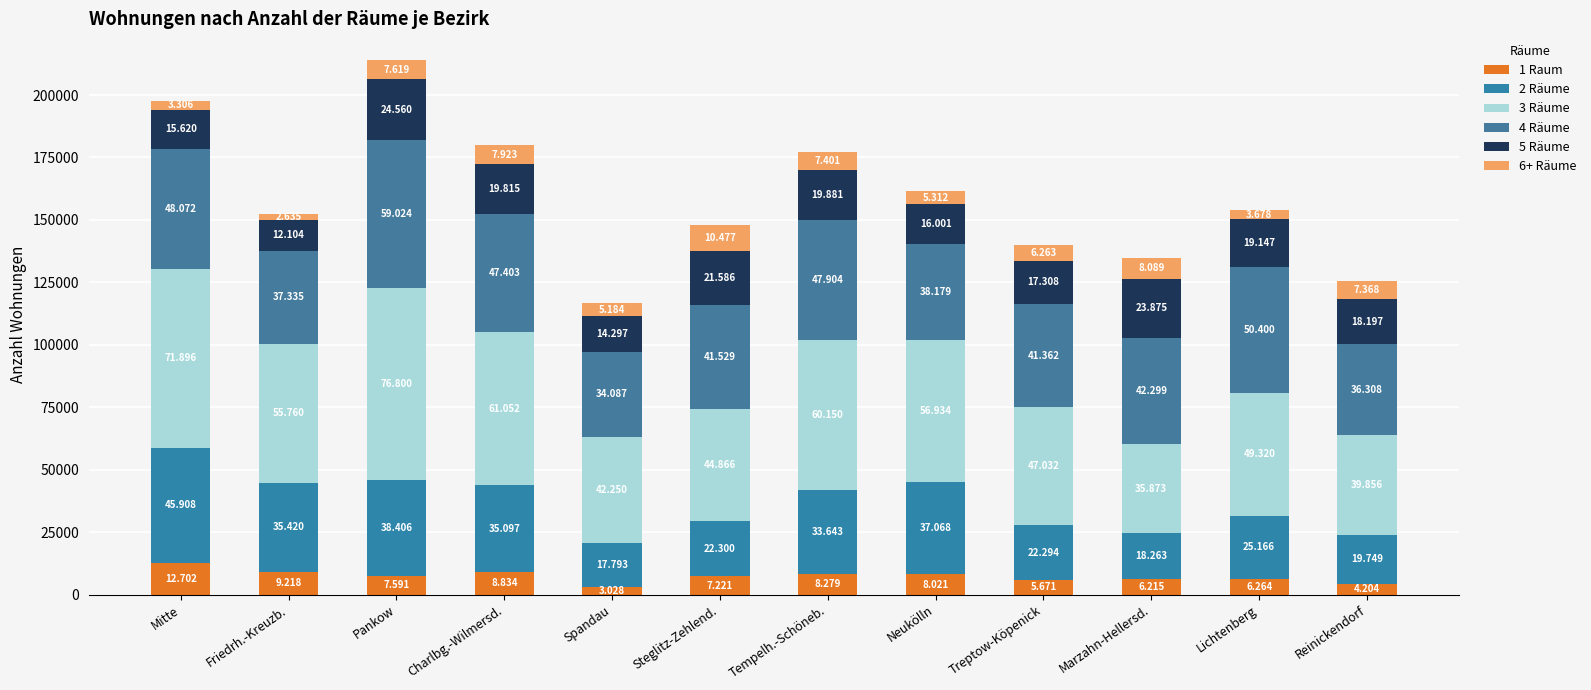

Is it true that 4 Räume equals 62690 at Reinickendorf?

False